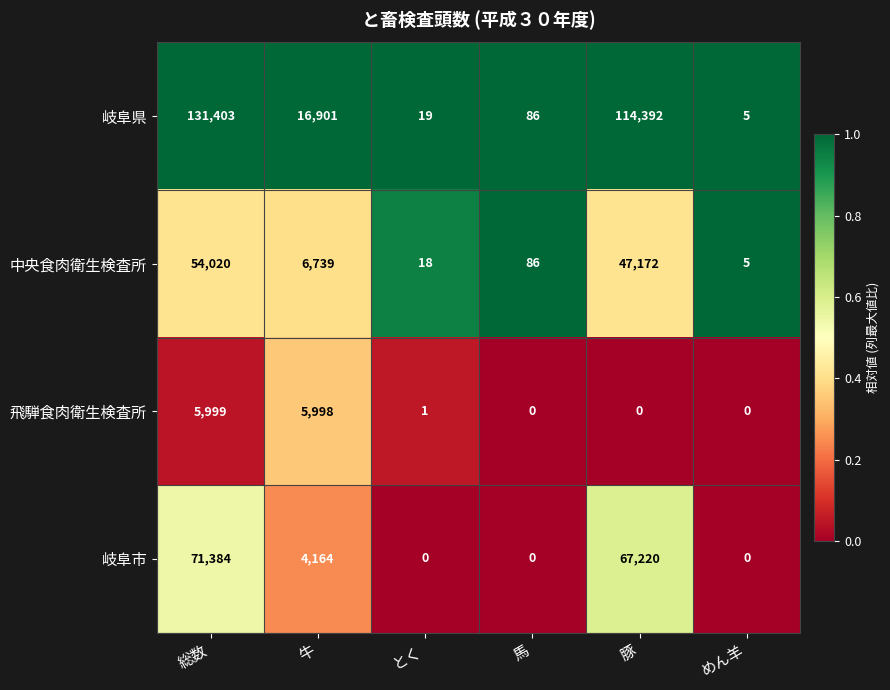

Reading left to right, what are all the values shown in this chart?

岐阜県: 総数=131403	牛=16901	とく=19	馬=86	豚=114392	めん羊=5
中央食肉衛生検査所: 総数=54020	牛=6739	とく=18	馬=86	豚=47172	めん羊=5
飛騨食肉衛生検査所: 総数=5999	牛=5998	とく=1	馬=0	豚=0	めん羊=0
岐阜市: 総数=71384	牛=4164	とく=0	馬=0	豚=67220	めん羊=0